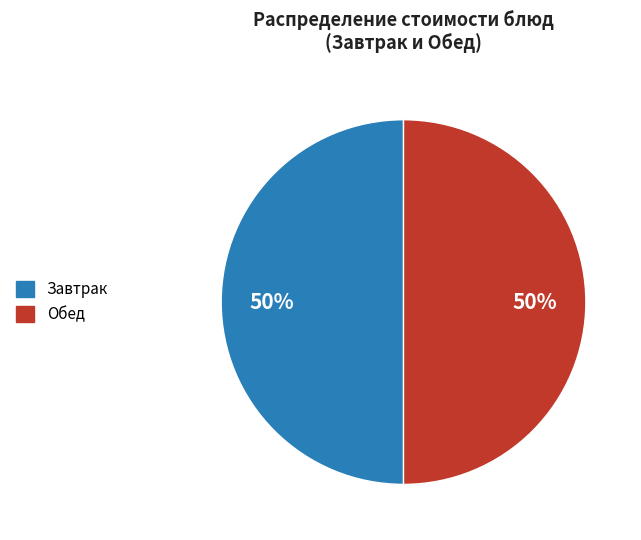

To the nearest percent, what is the average slice percentage?

50%